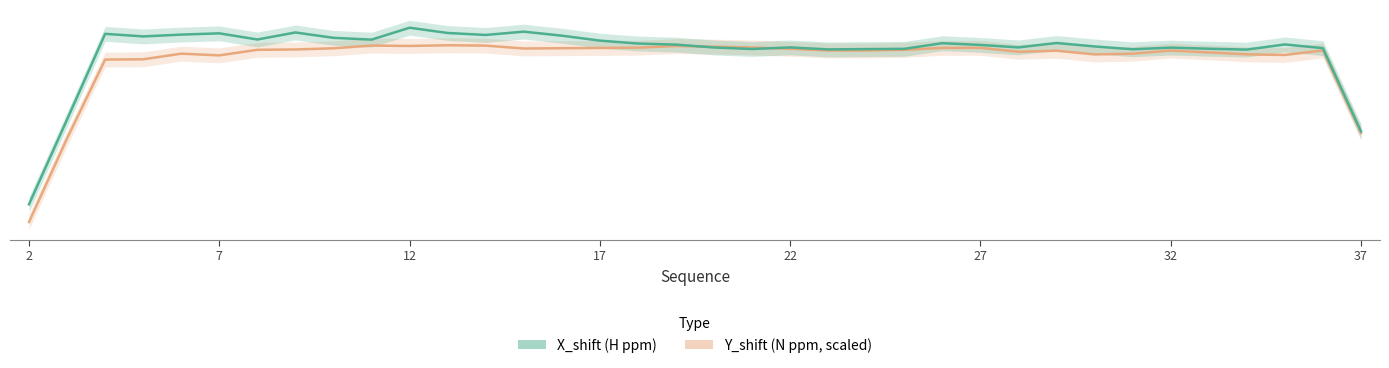

What is the average value of the X_shift series?

8.0